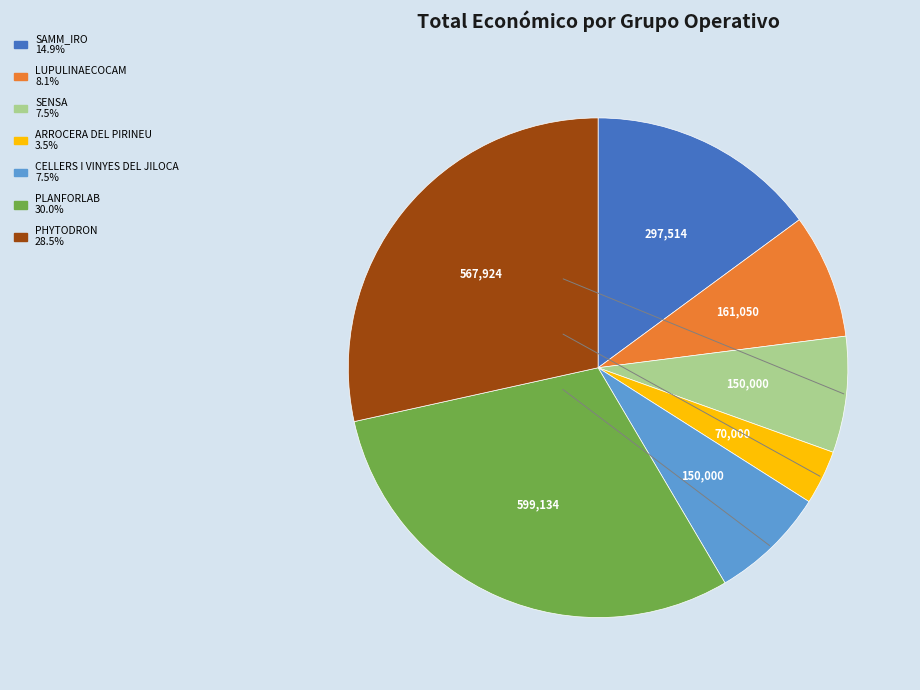

What is the ratio of the value at PLANFORLAB to the value at ARROCERA DEL PIRINEU?

8.6